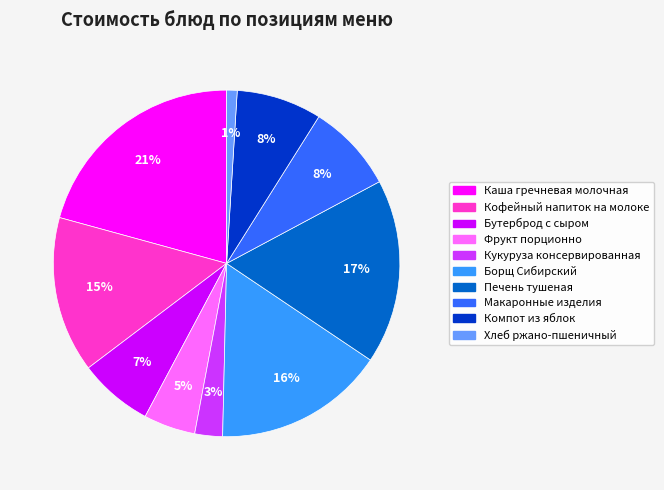

Which slice is the smallest?

Хлеб ржано-пшеничный